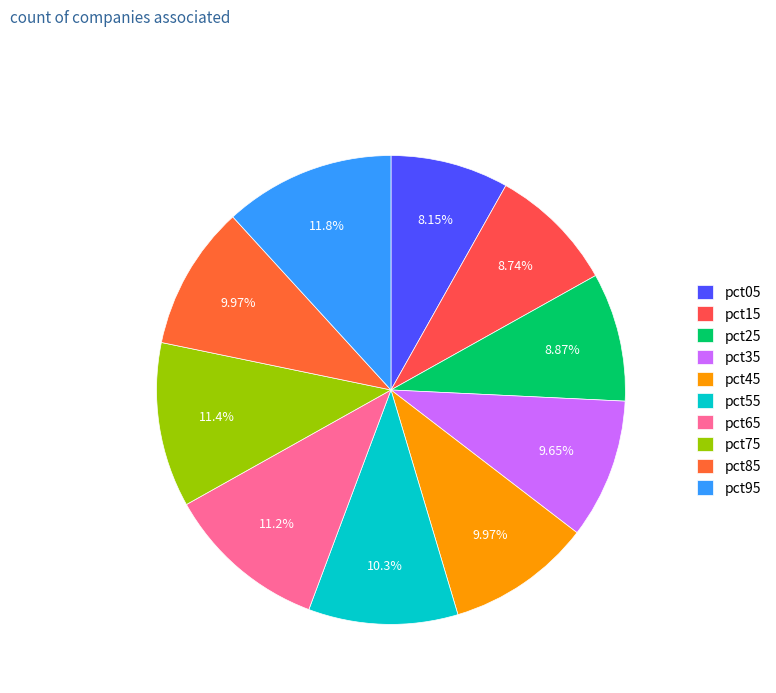

How many slices are in this pie chart?

10